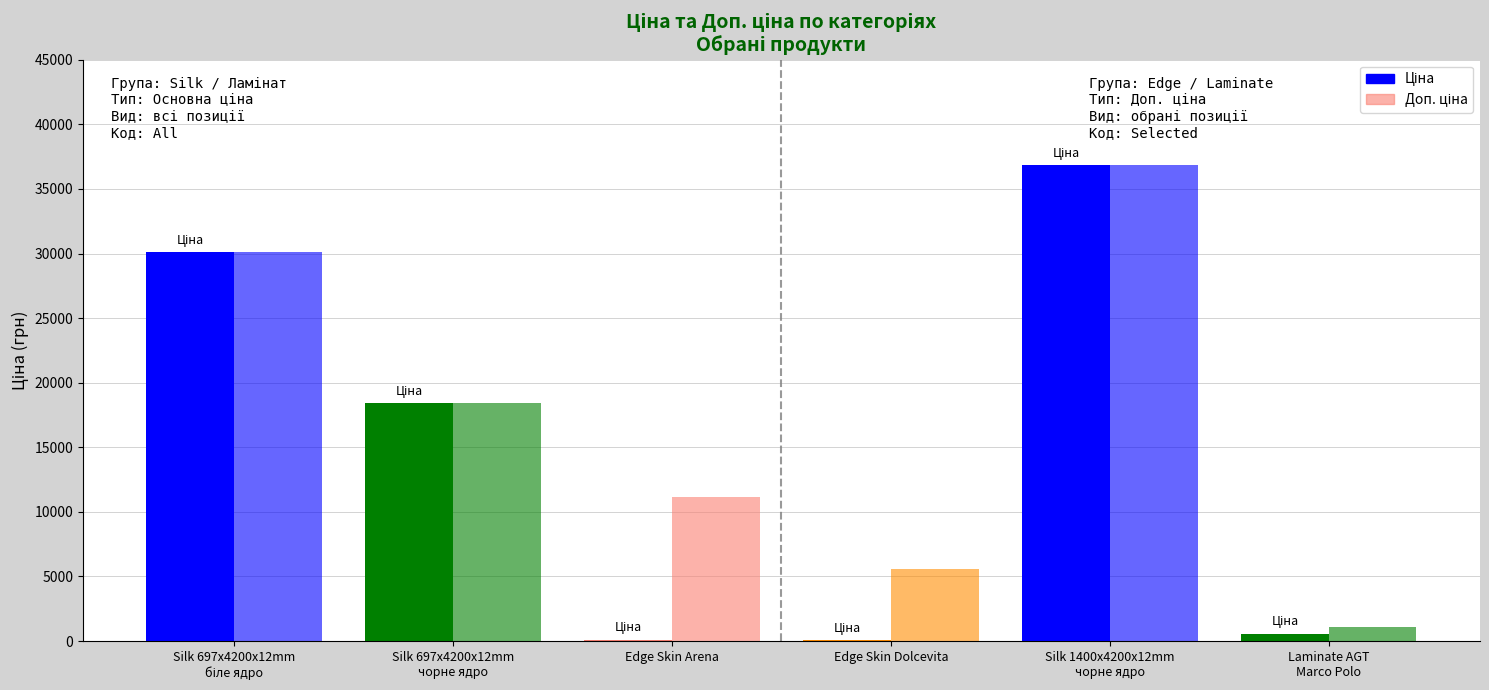

Are the bars grouped side by side (vs. stacked)?

Yes